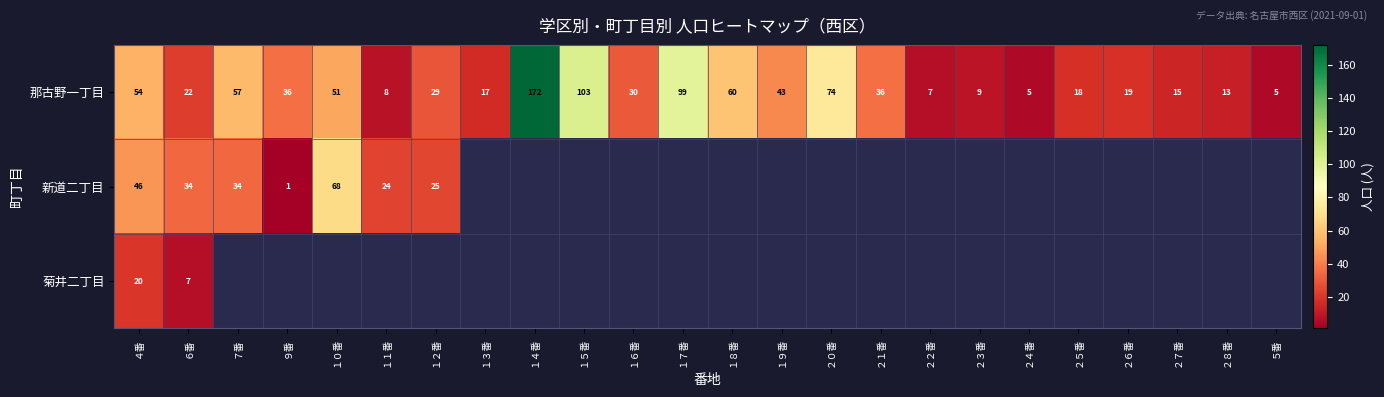

What is the lowest value of the 那古野一丁目 series?

5